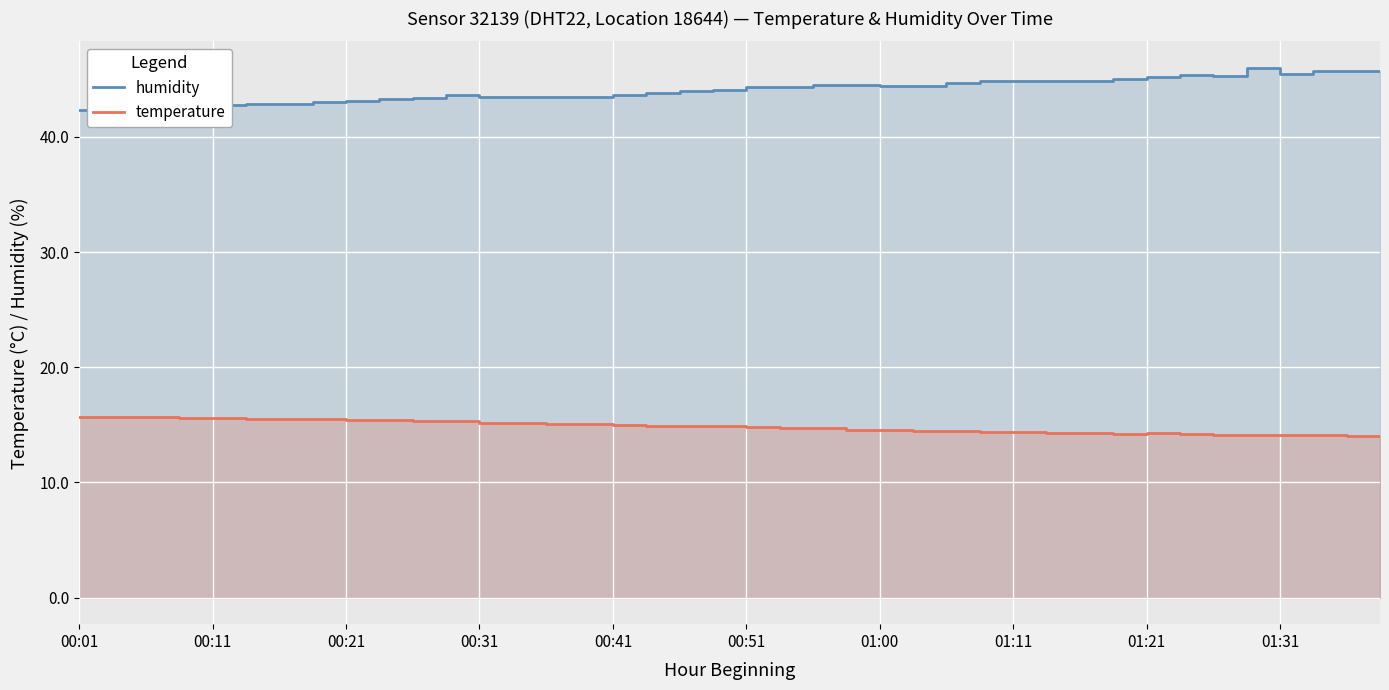

True or false: temperature and humidity cross at least once.

False